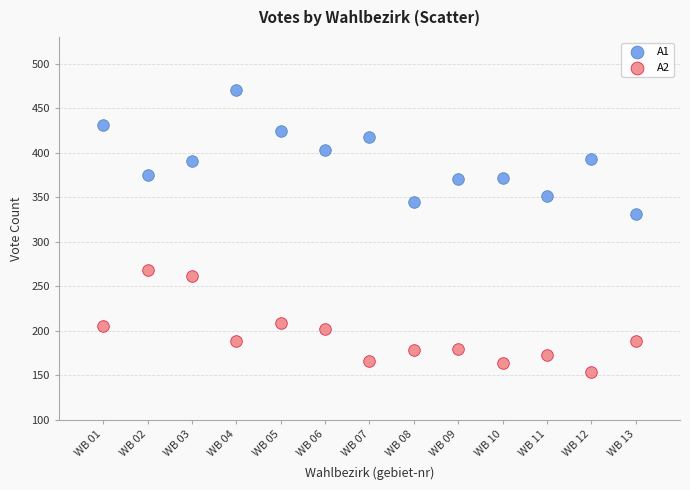

What are all the series names shown in the legend?

A1, A2